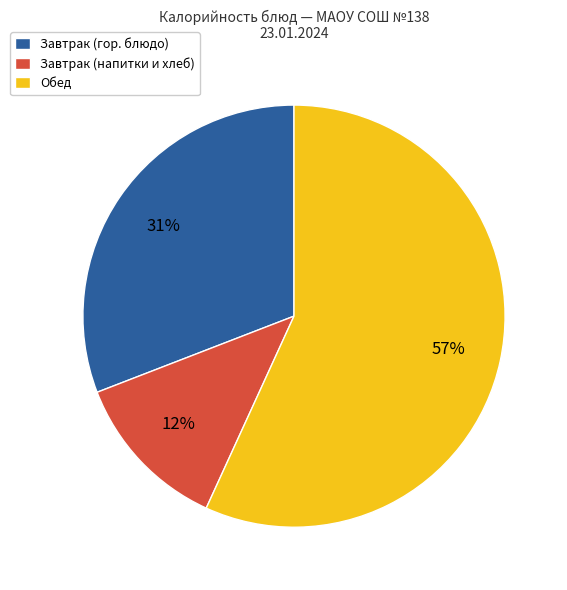

Count the number of slices in the pie.

3